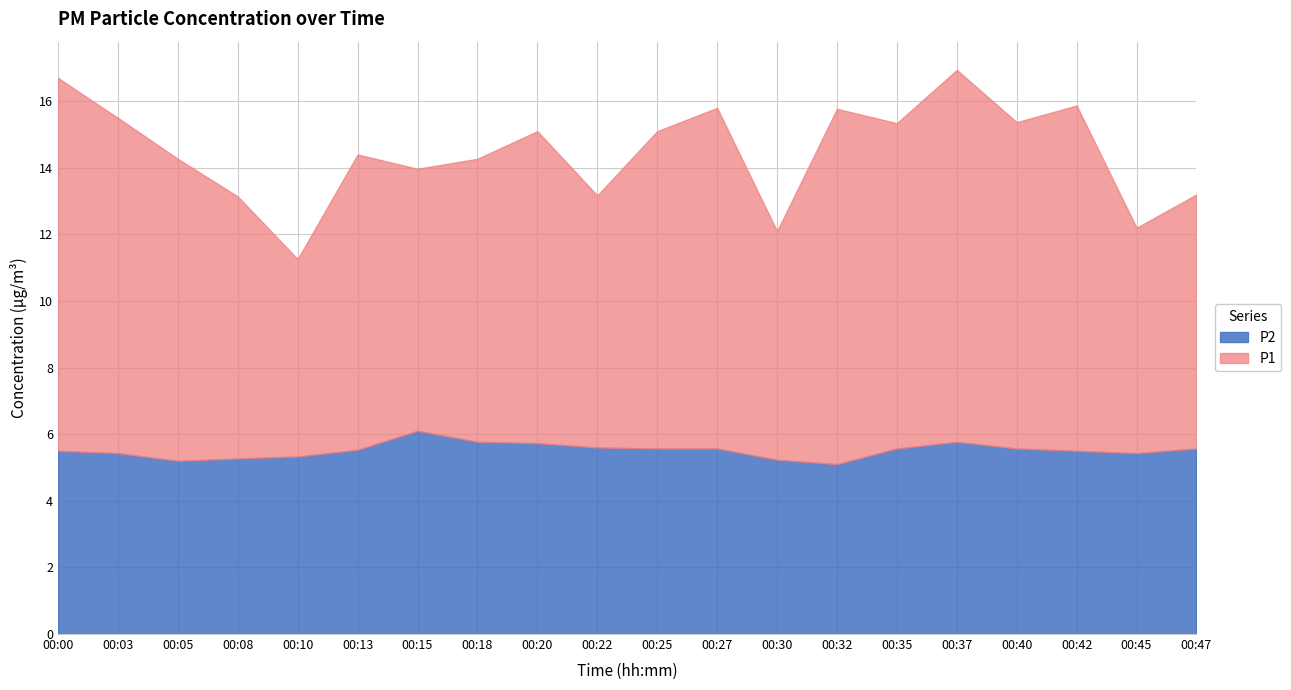

True or false: P2 and P1 cross at least once.

False